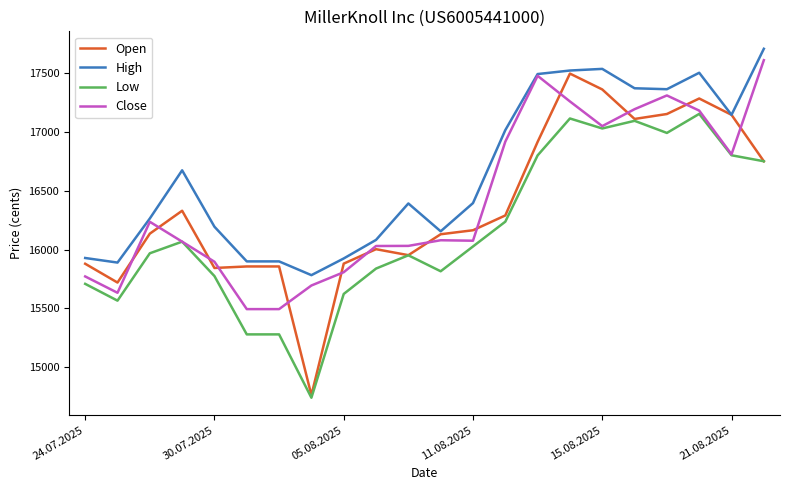

What is the maximum value for Close?

17611